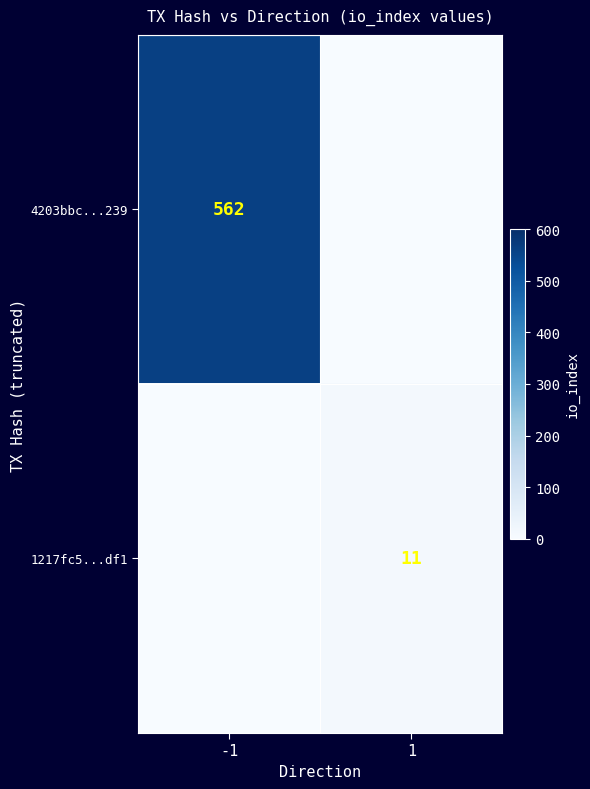

Is it true that 1217fc5...df1 equals 11 at 1?

True